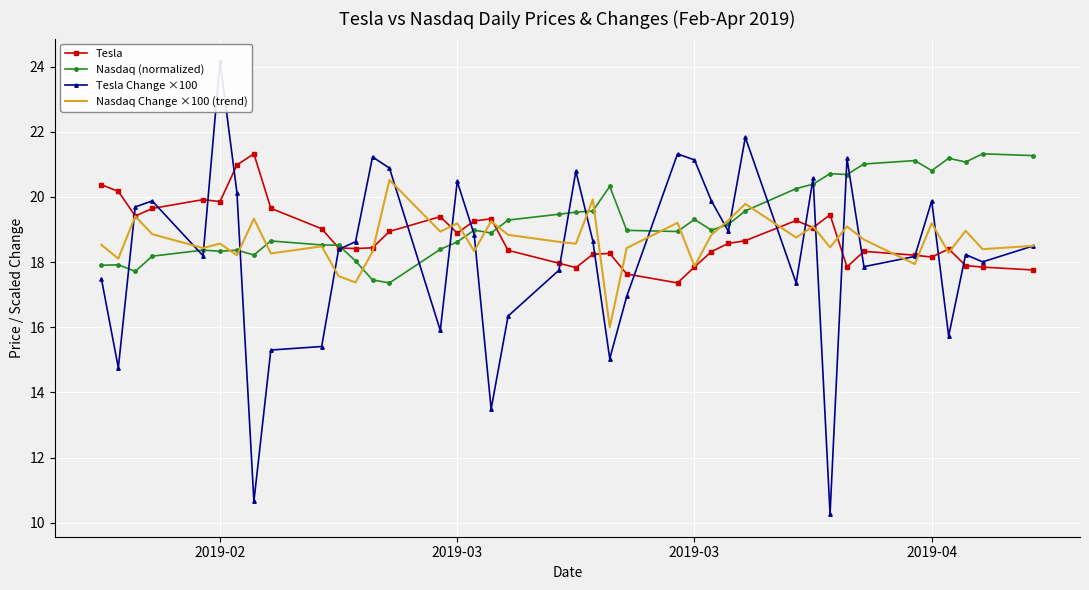

What are all the series names shown in the legend?

Tesla, Nasdaq (normalized), Tesla Change ×100, Nasdaq Change ×100 (trend)